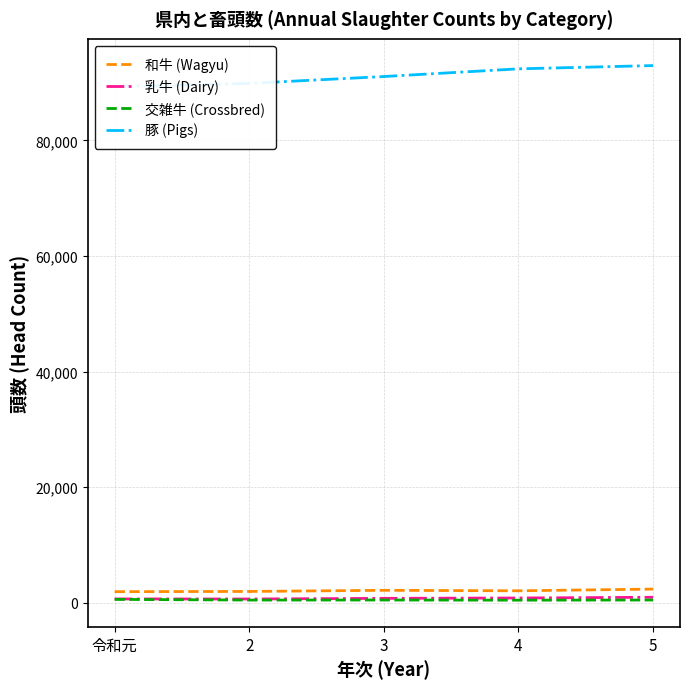

What is the value of the 乳牛 (Dairy) point at the 5th from the left?

962